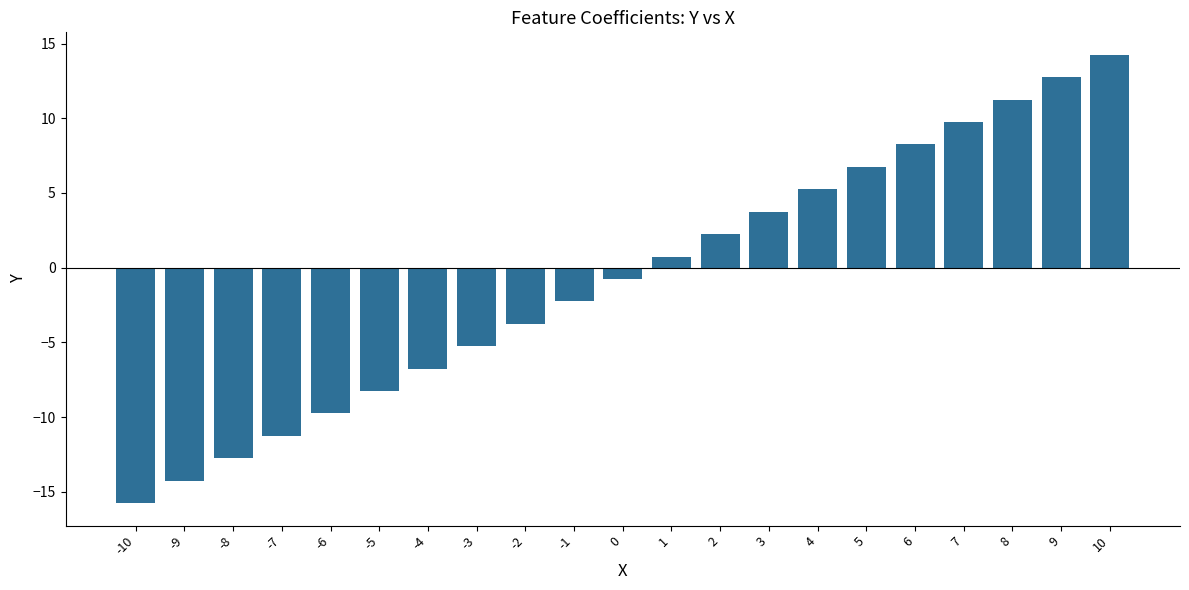

What is the change in value from -6 to -2?

+6.0